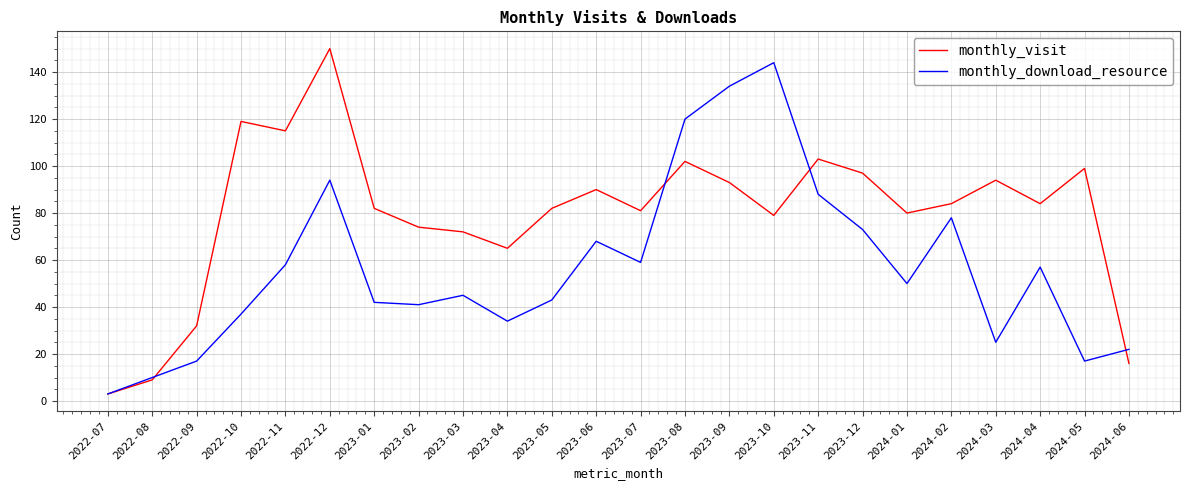

What position from the right is 2022-08?

23